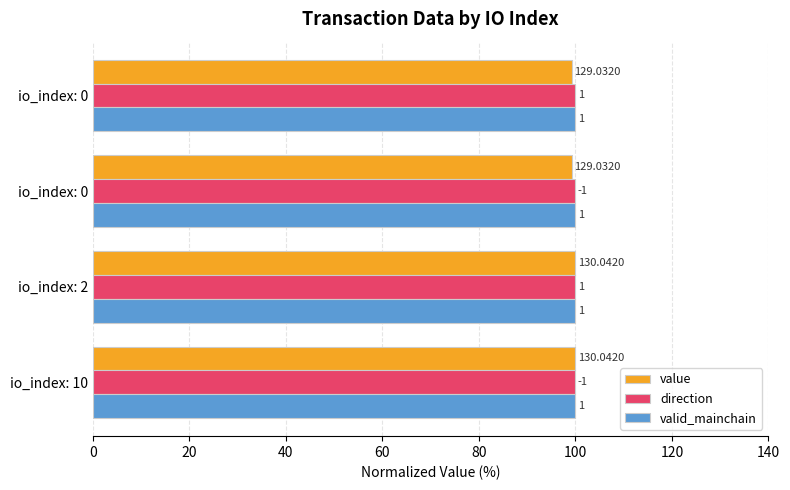

What are all the series names shown in the legend?

value, direction, valid_mainchain